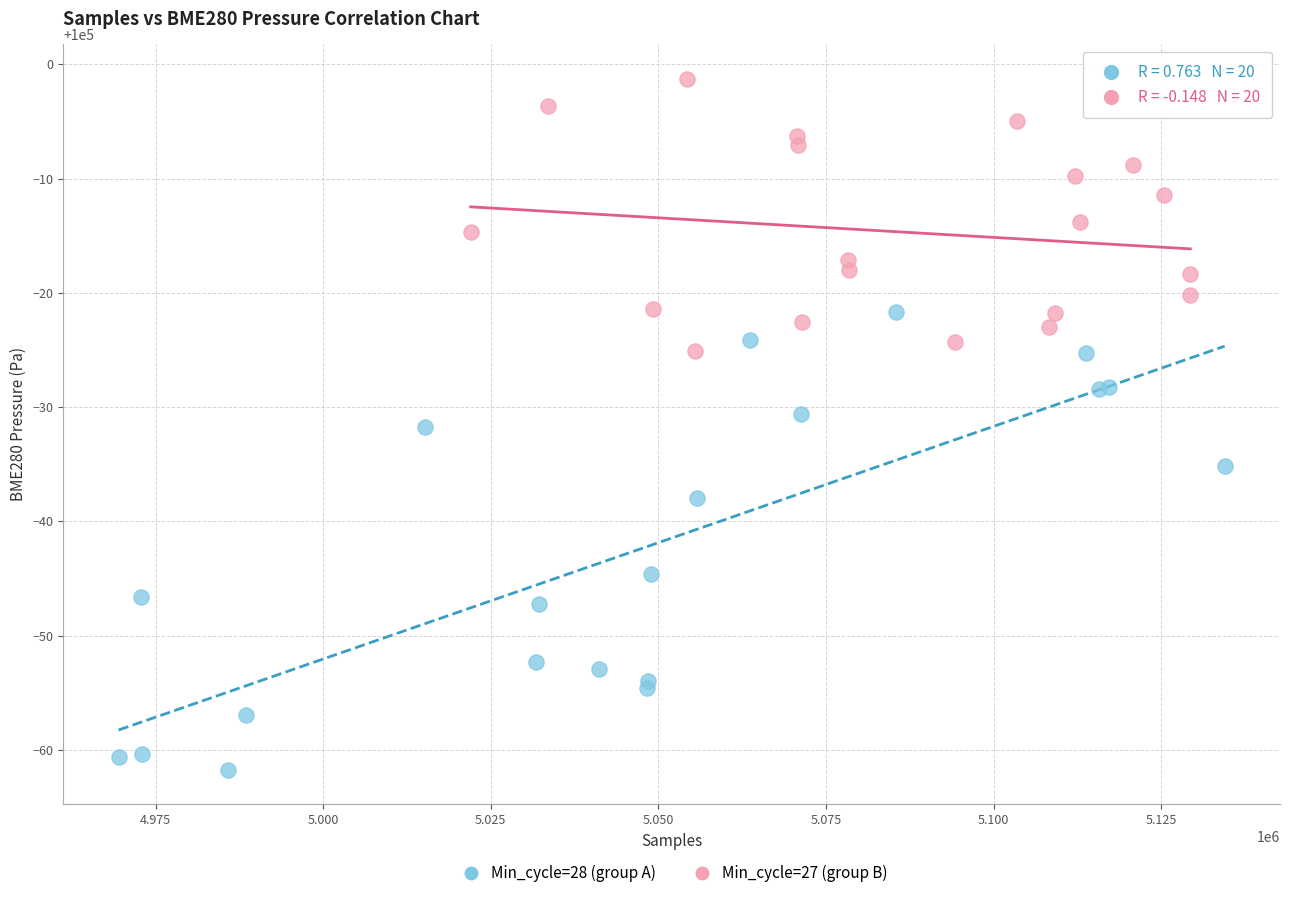

Which series contains the highest Y value?

Min_cycle=27 (group B)